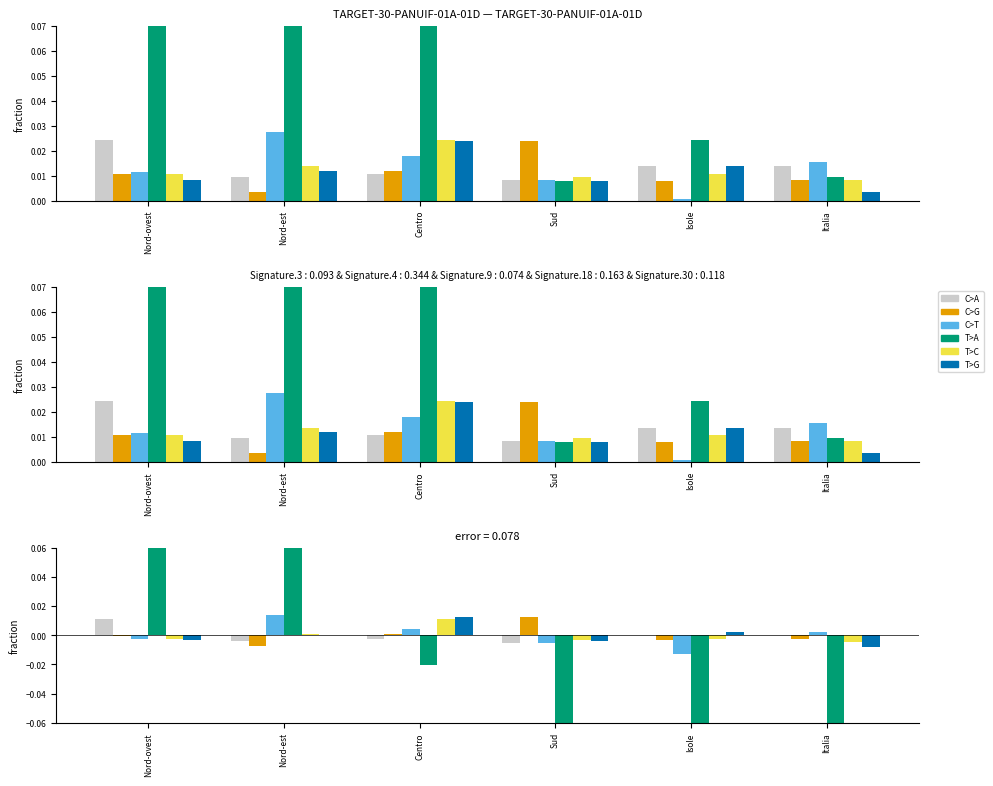

At which label is T>C closest to 0?

Nord-est